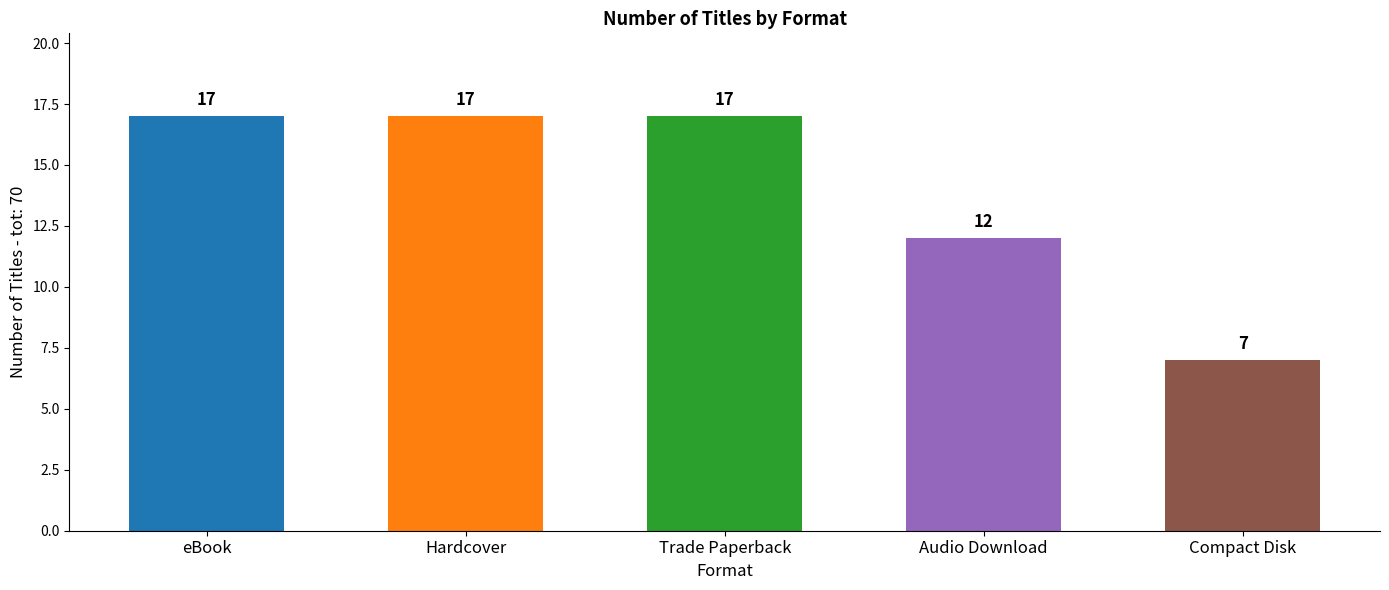

How many bars are there in total?

5